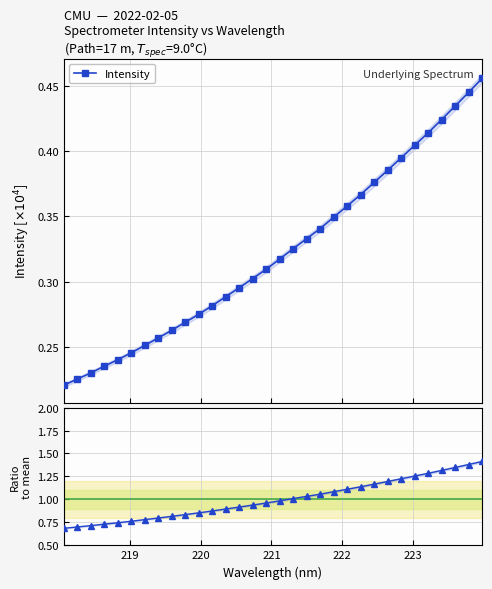

How many Intensity values are between 0 and 1?

32